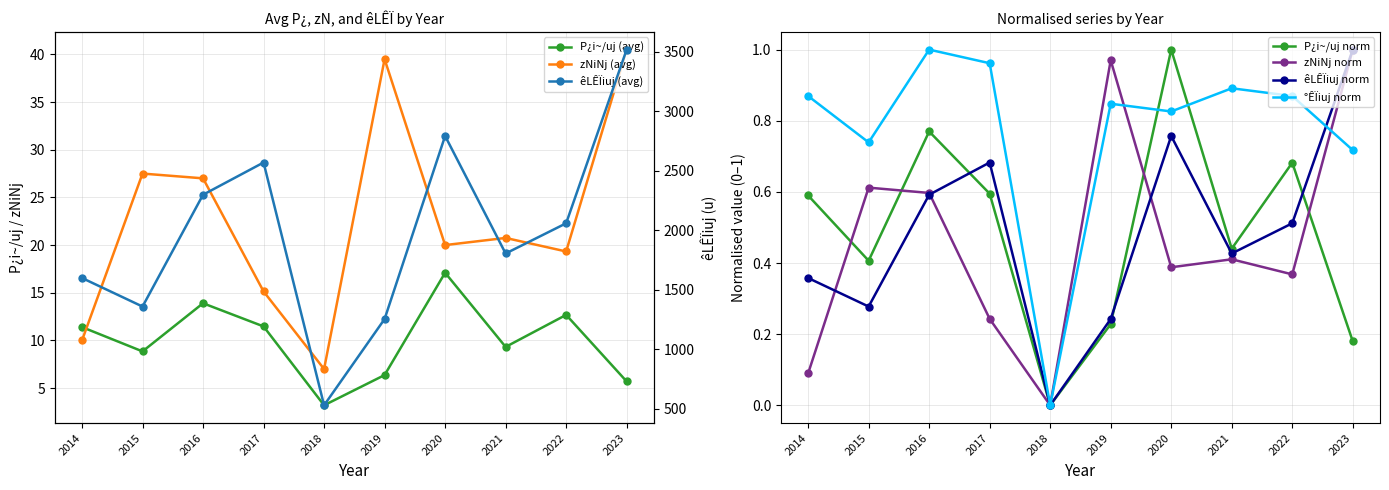

Is it true that P_per_u (left) equals 2.9 at 2022?

False